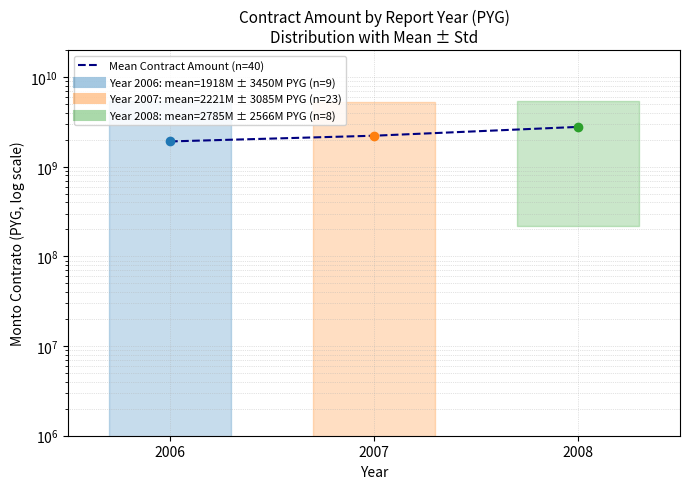

What is the approximate value at 2006?

1917823035.4